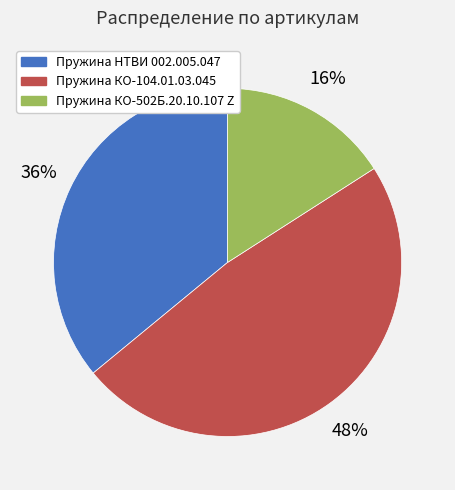

Between Пружина КО-502Б.20.10.107 Z and Пружина НТВИ 002.005.047, which is larger?

Пружина НТВИ 002.005.047